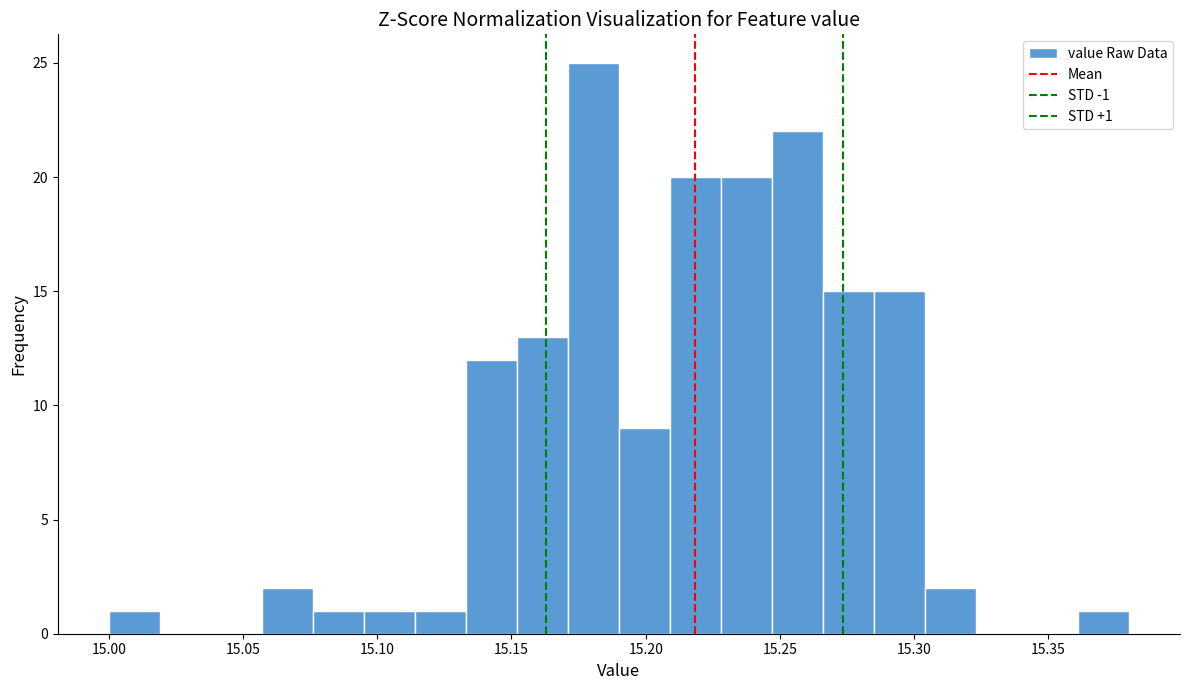

Read against the x-axis, roughly where is the centre of the tallest bar?

15.180